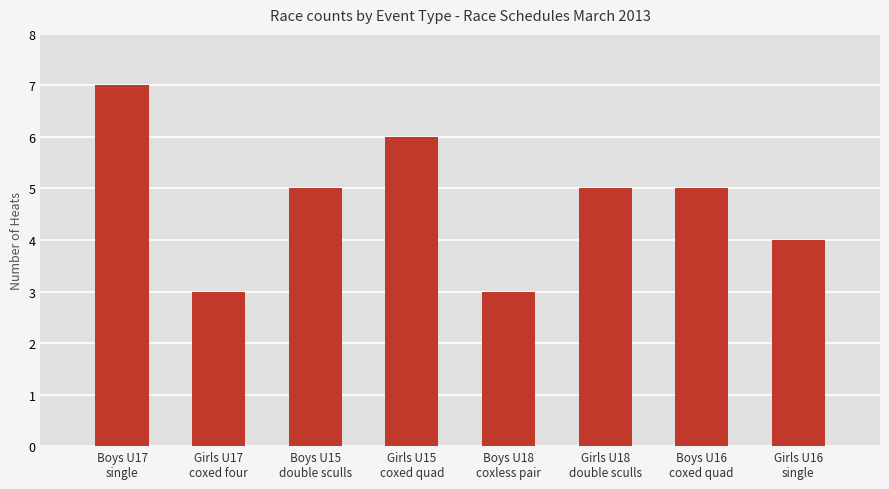

Between Boys U18
coxless pair and Boys U16
coxed quad, which series saw the biggest shift?

Count